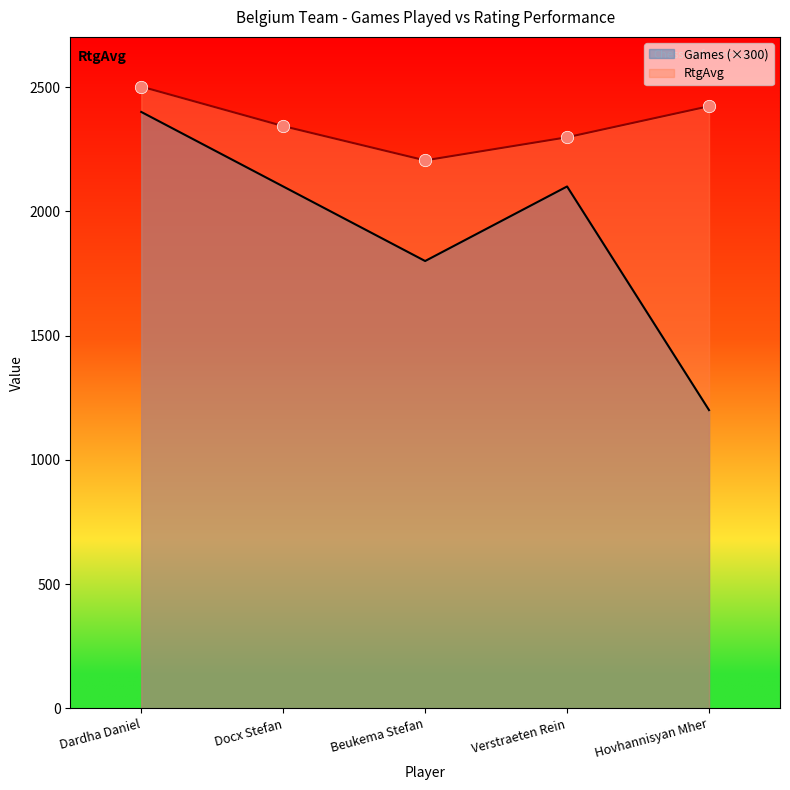

Which series has the largest total across all categories?

RtgAvg